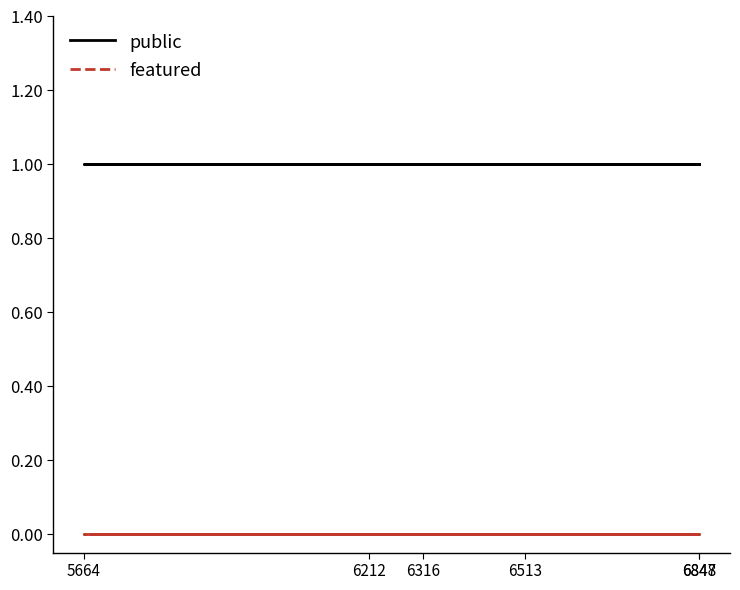

True or false: public has more than 1 interior local peaks.

False